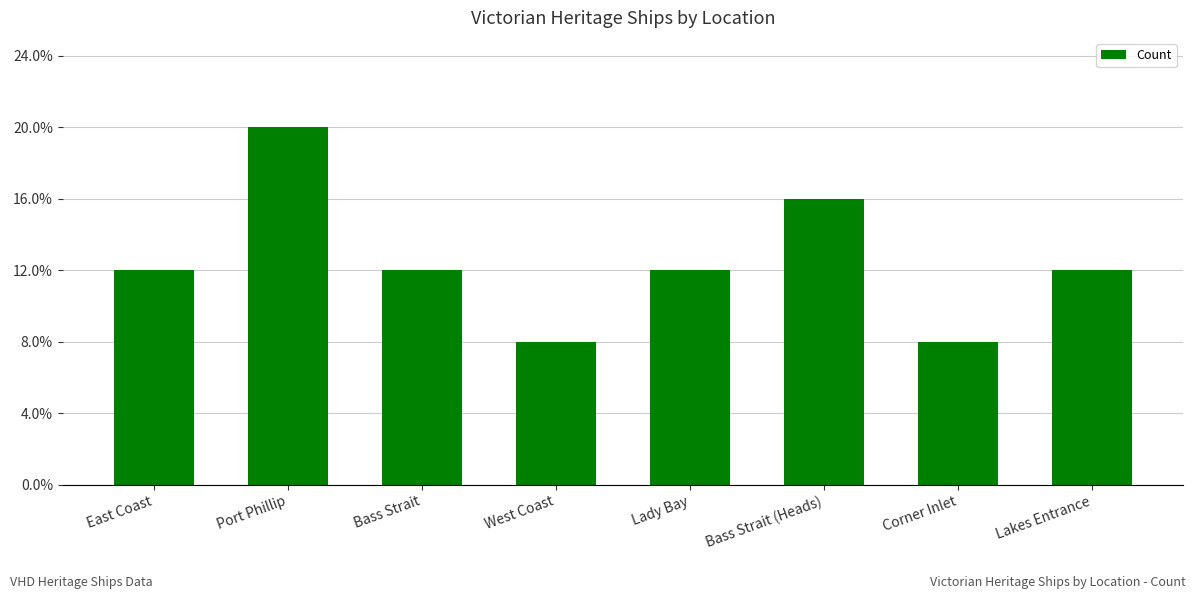

What is the difference between the values at Lakes Entrance and Port Phillip?

2